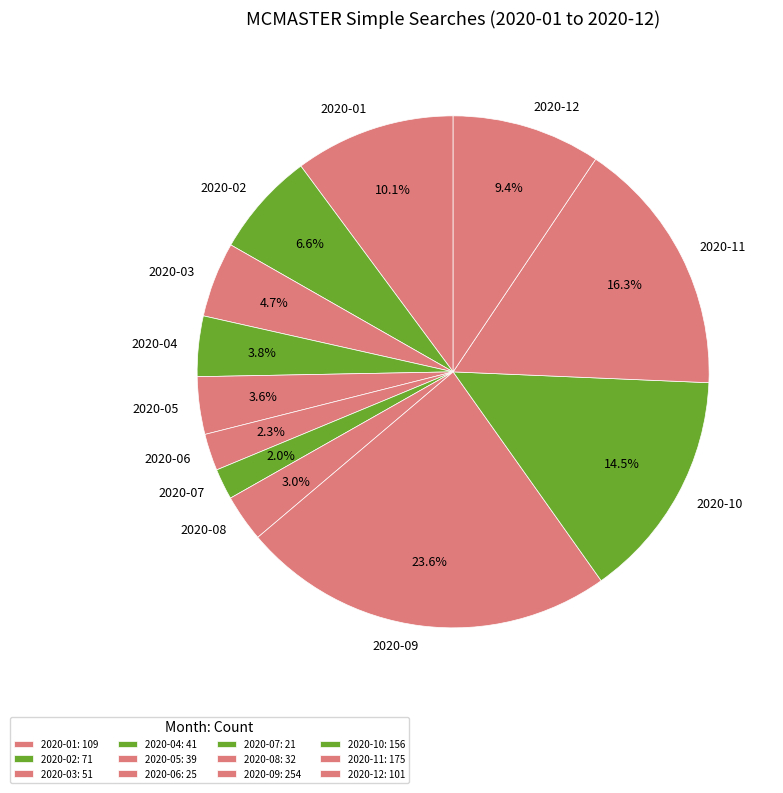

How much of the chart is everything except 2020-09?

76.4%